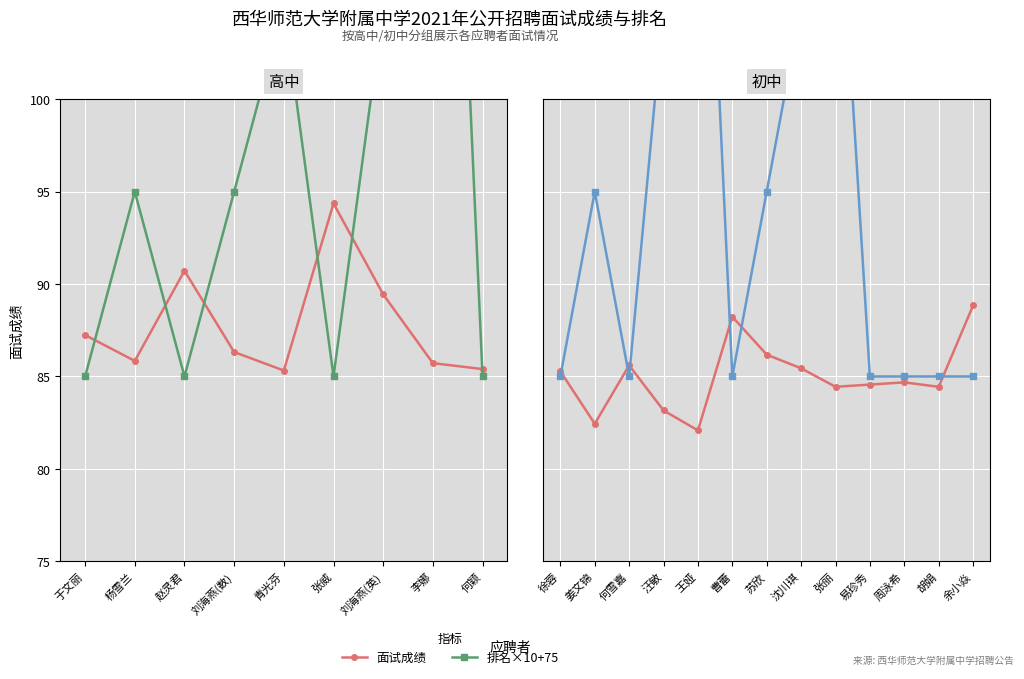

What is the average value of the 排名×10+75 series?

95.0